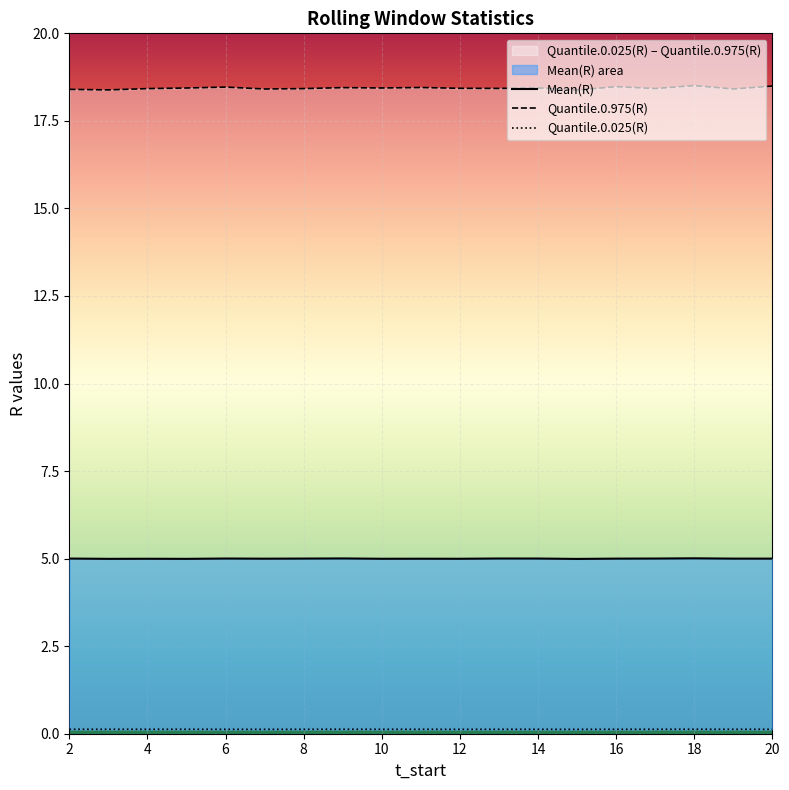

How many lines are shown in the chart?

3